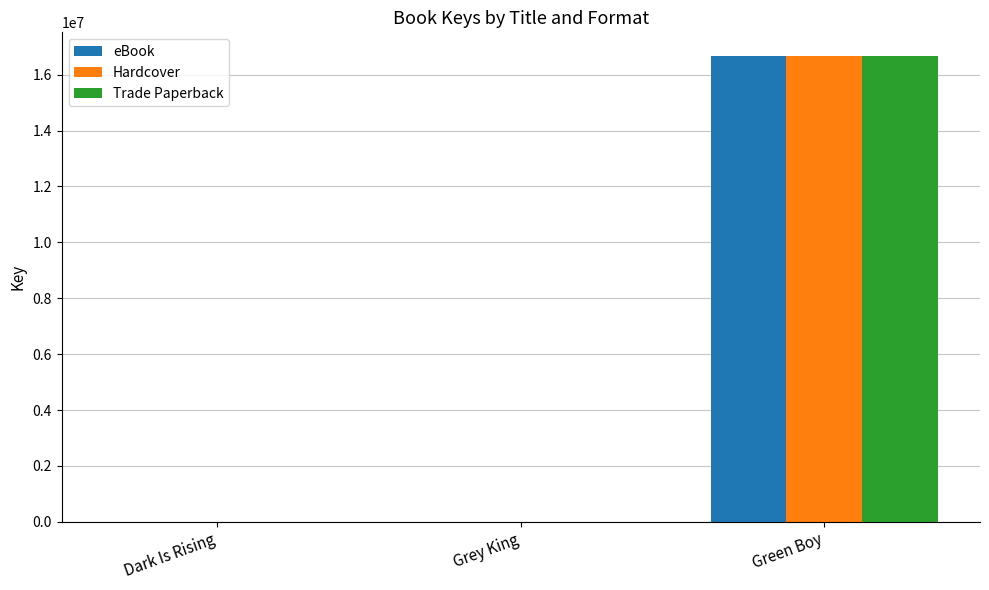

The value of Hardcover at Green Boy is 21950570. True or false?

False